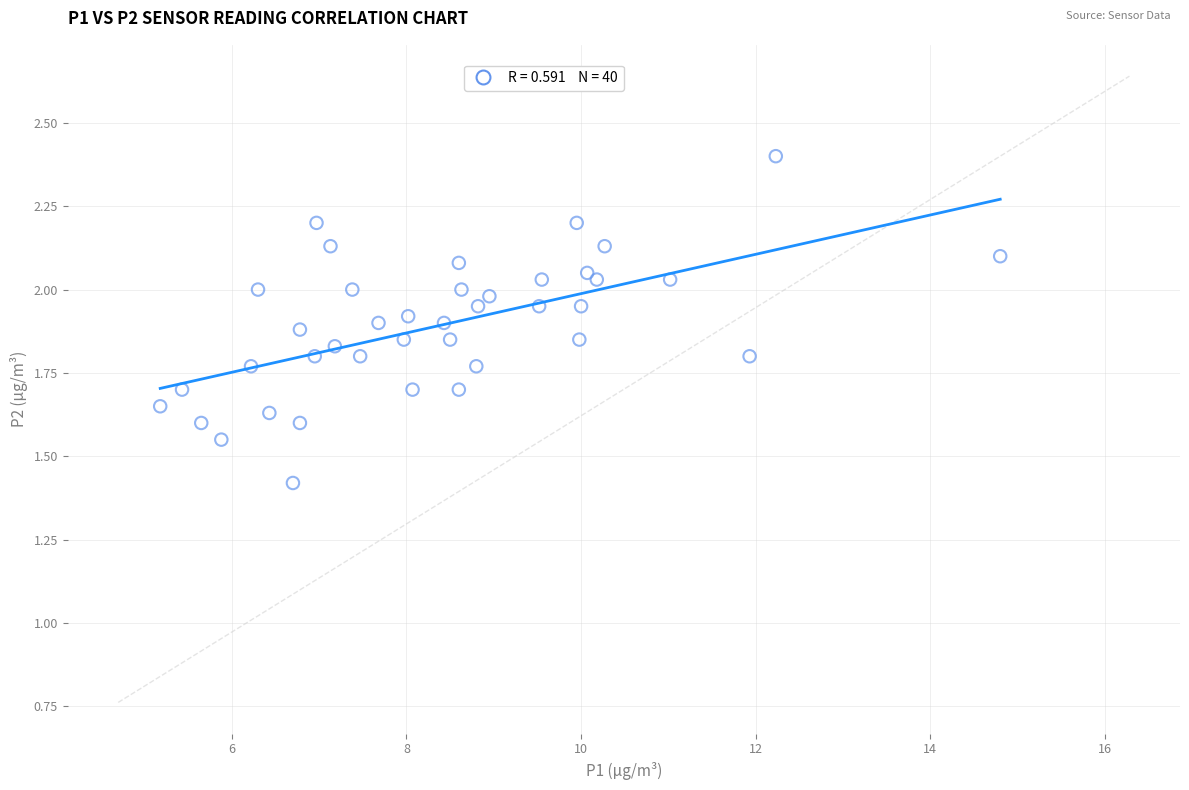

What Y value in the scatter plot is closest to 1?

1.4